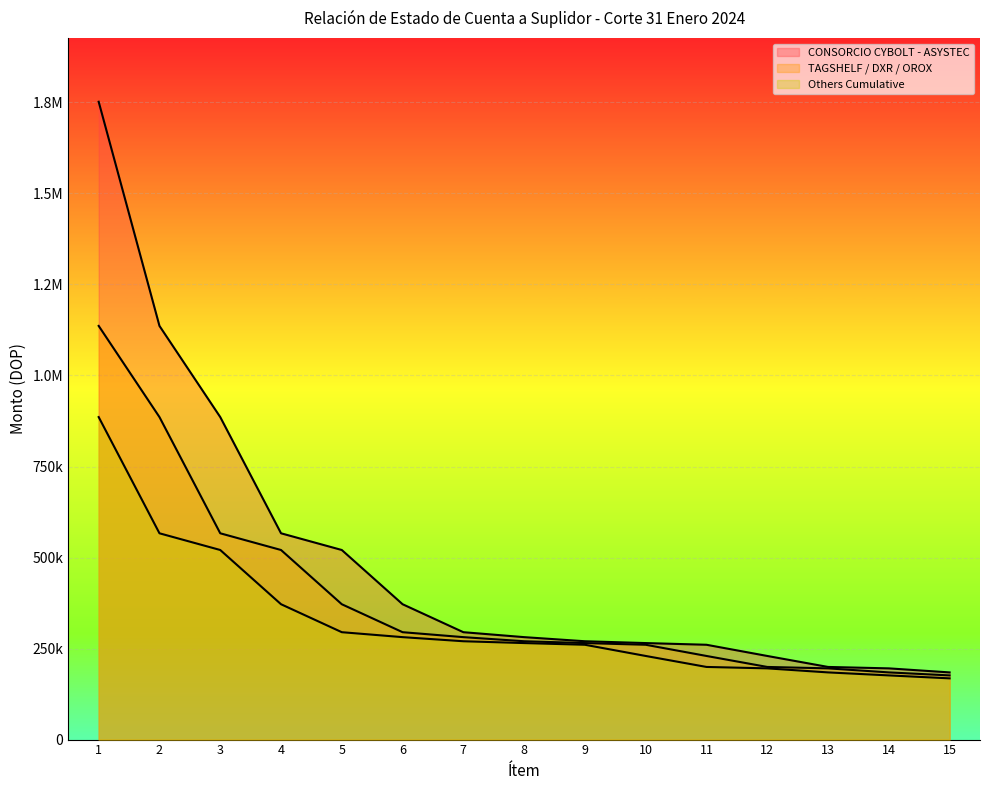

How many data points in CONSORCIO CYBOLT - ASYSTEC are less than 281353?

7